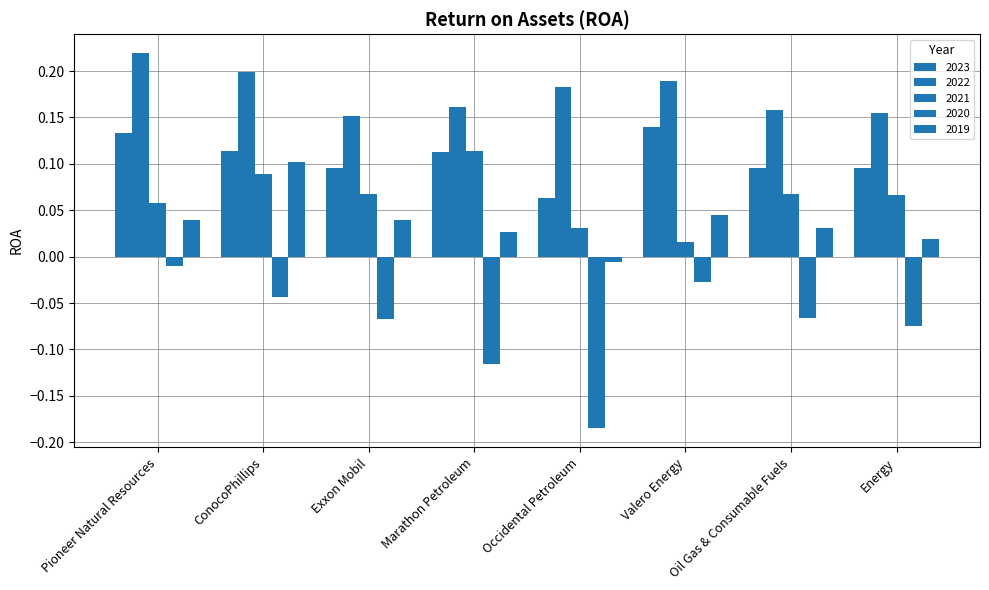

Are the bars grouped side by side (vs. stacked)?

Yes